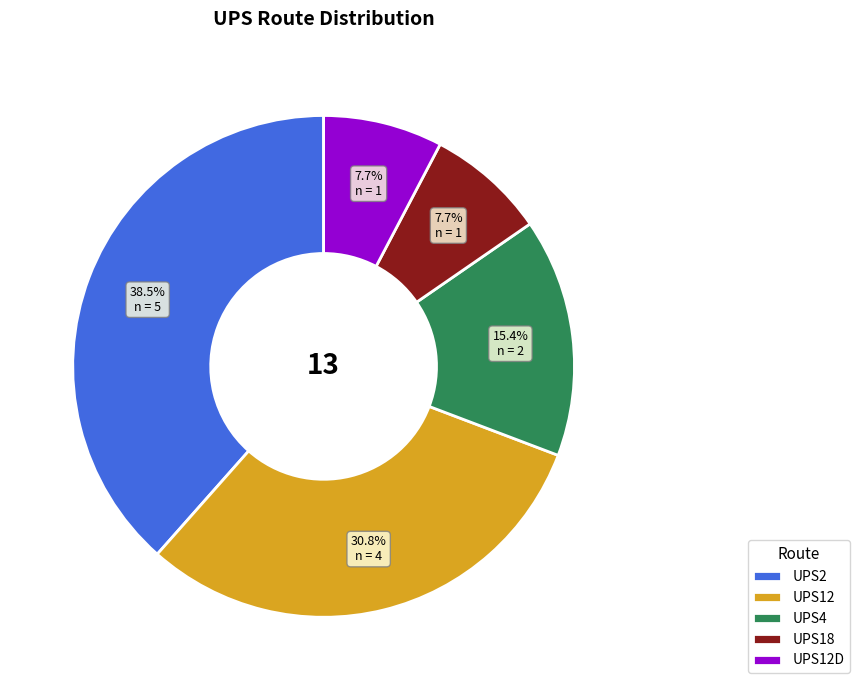

Which category has the biggest portion of the pie?

UPS2